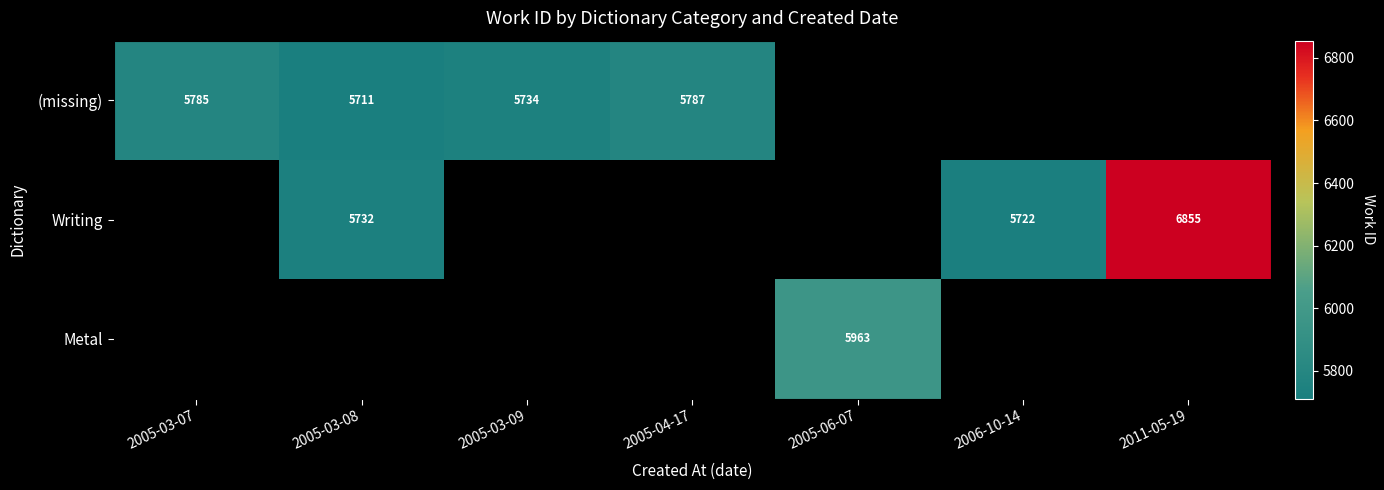

Is the value of (missing) at 2005-04-17 greater than the value of Writing at 2005-03-08?

Yes